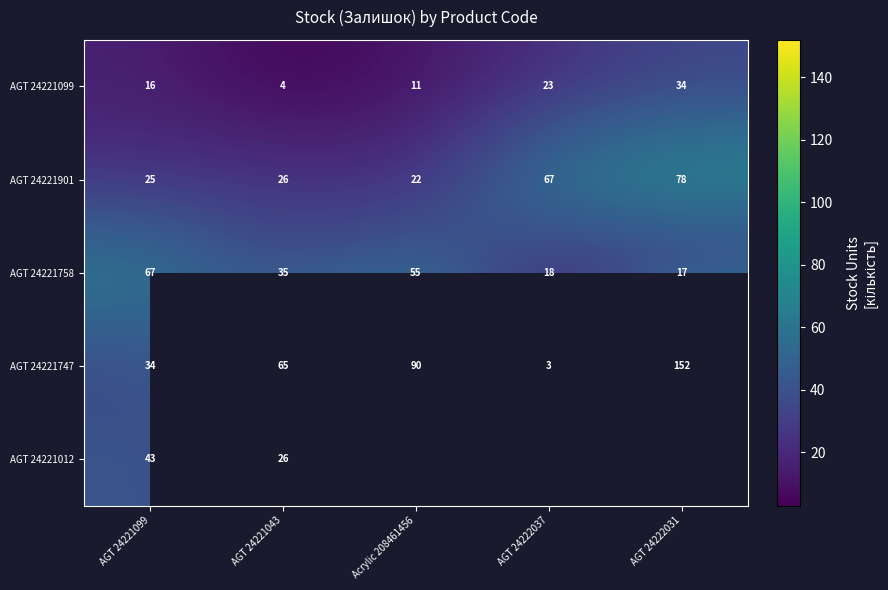

Count the AGT 24221099 values in the range 11 to 23.

3